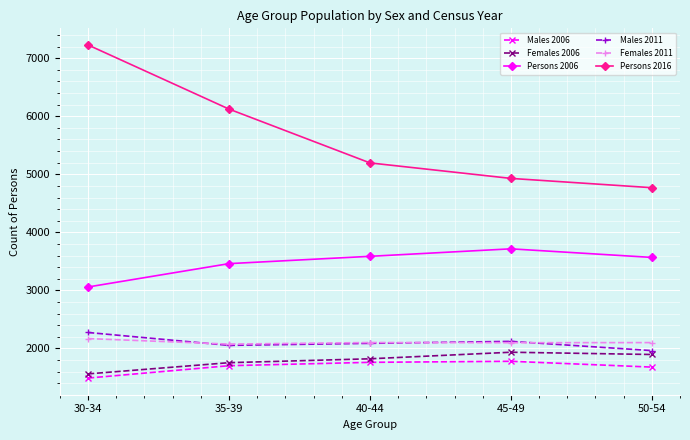

True or false: Males 2006 has more than 2 interior local peaks.

False